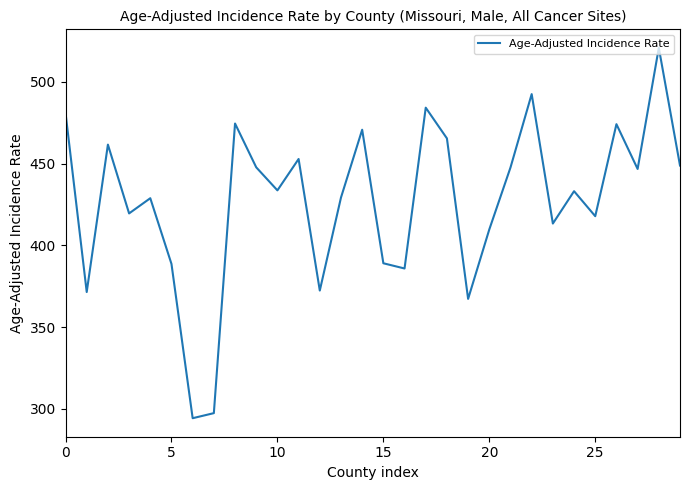

What is the maximum value shown in the chart?

520.8